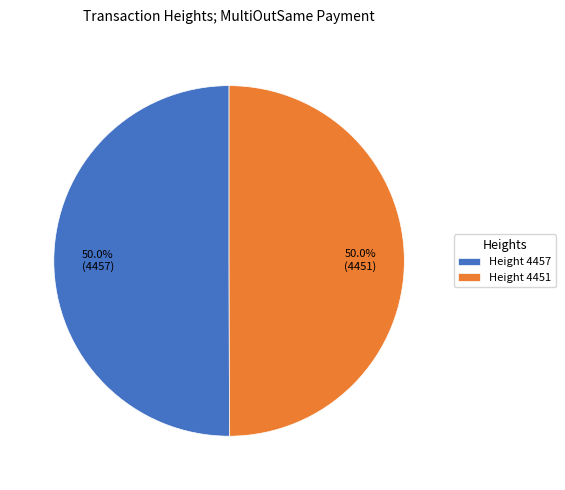

How many segments does this pie chart have?

2